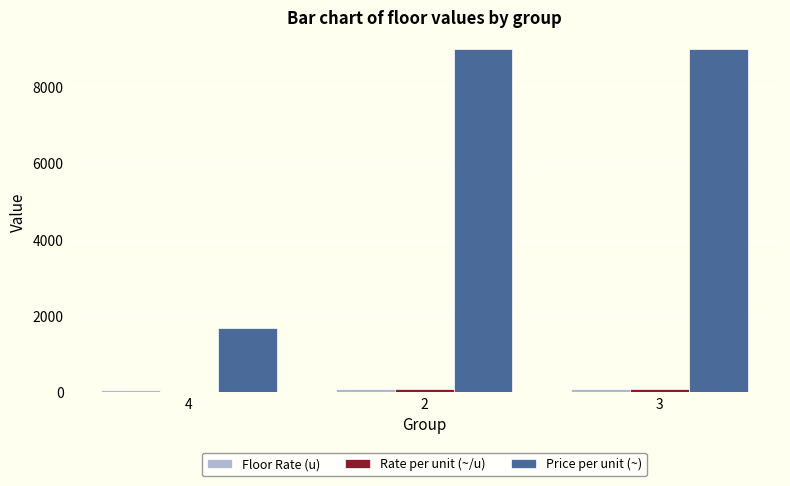

Which series has the largest range (max minus min)?

Price per unit (~)